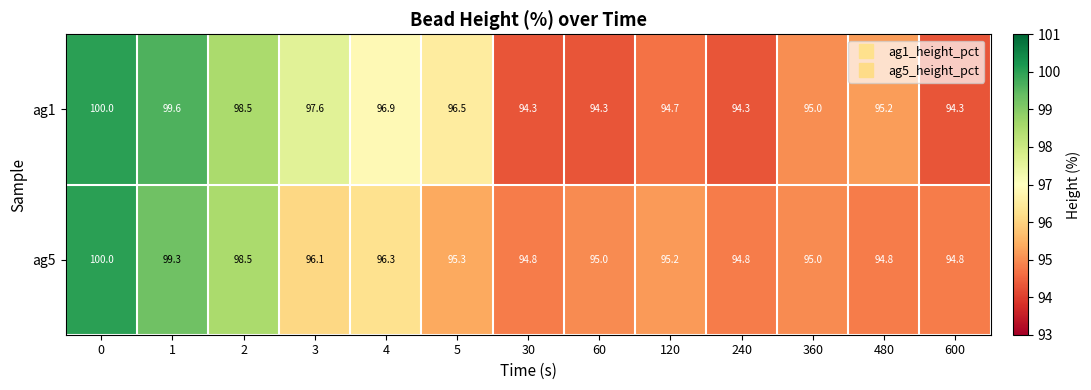

What is the total value across all series at 0?

200.0